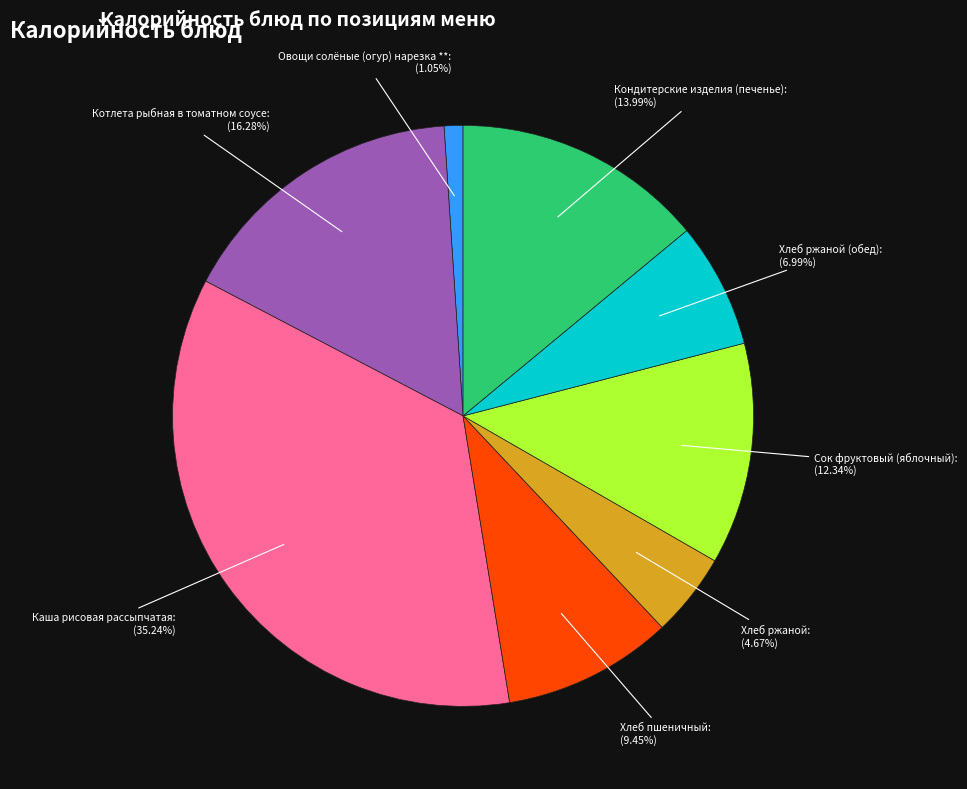

How many slices are in this pie chart?

8